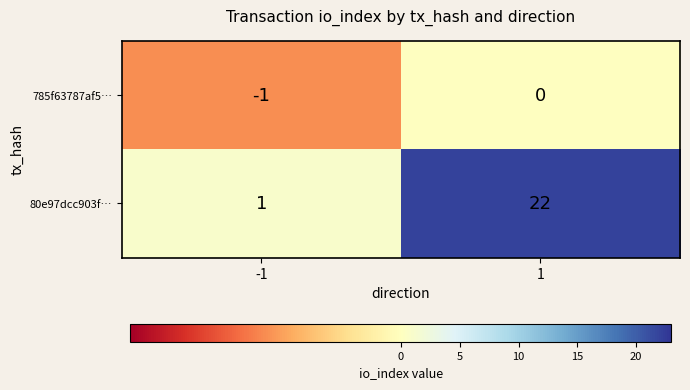

List the series in order of their overall mean, highest first.

80e97dcc903f…, 785f63787af5…